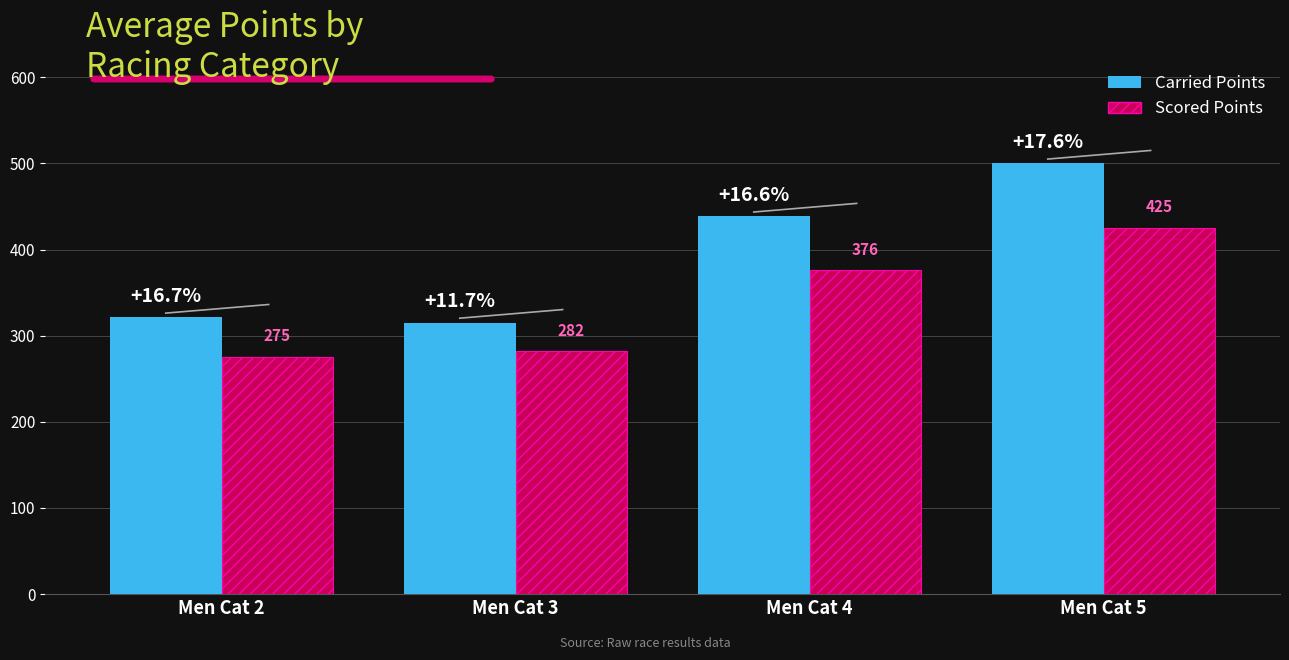

The Scored Points series shows 282.1 at Men Cat 3. True or false?

True